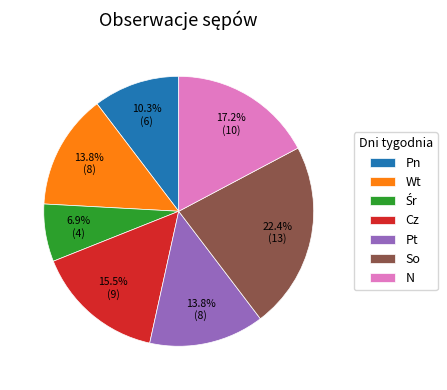

Which category has the biggest portion of the pie?

So